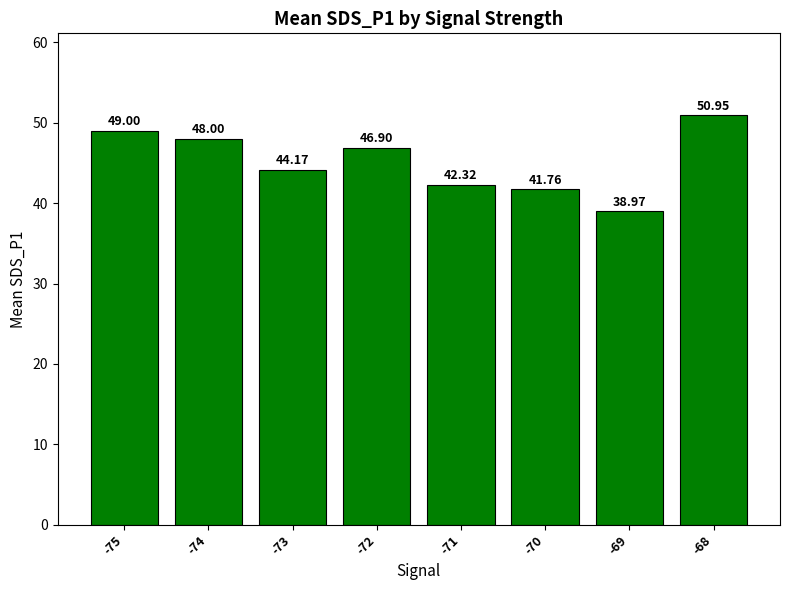

Rank the categories by value from highest to lowest.

-68, -75, -74, -72, -73, -71, -70, -69